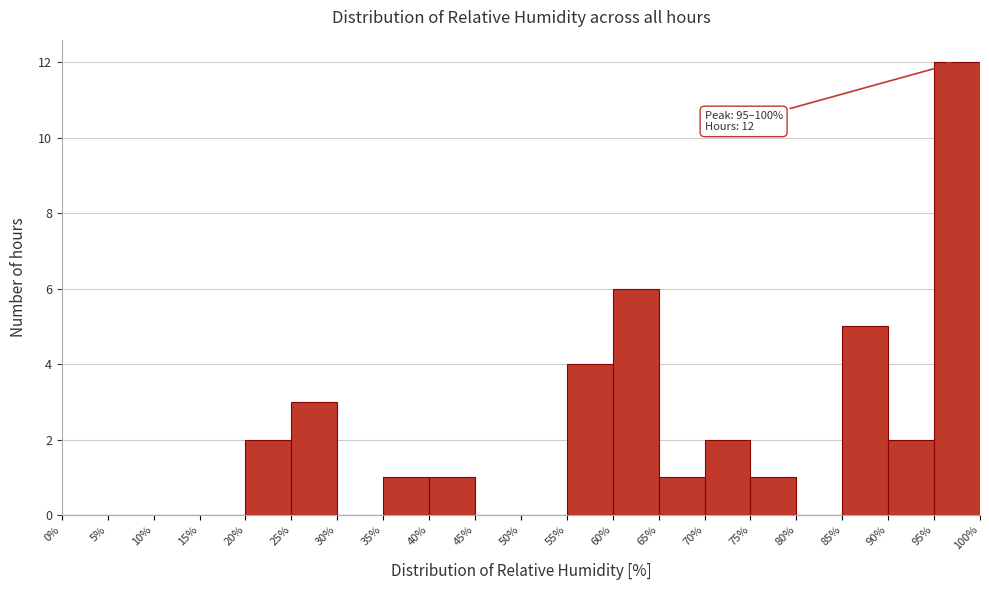

Over which range of the x-axis is the bar tallest?

95% to 100%